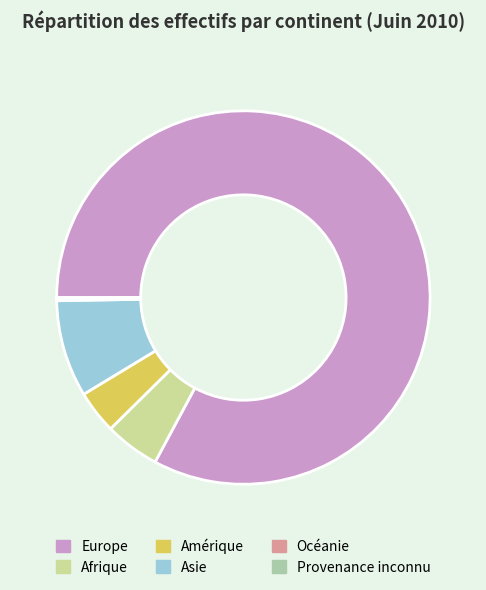

What is the ratio of the value at Asie to the value at Afrique?

1.8